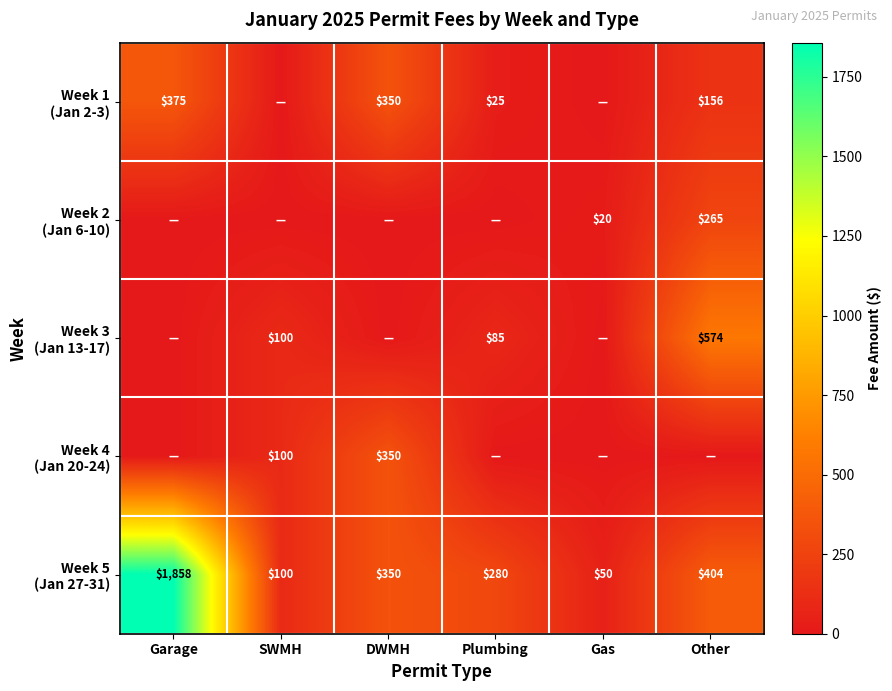

How many values in Week 4 (Jan 20-24) are above zero?

2